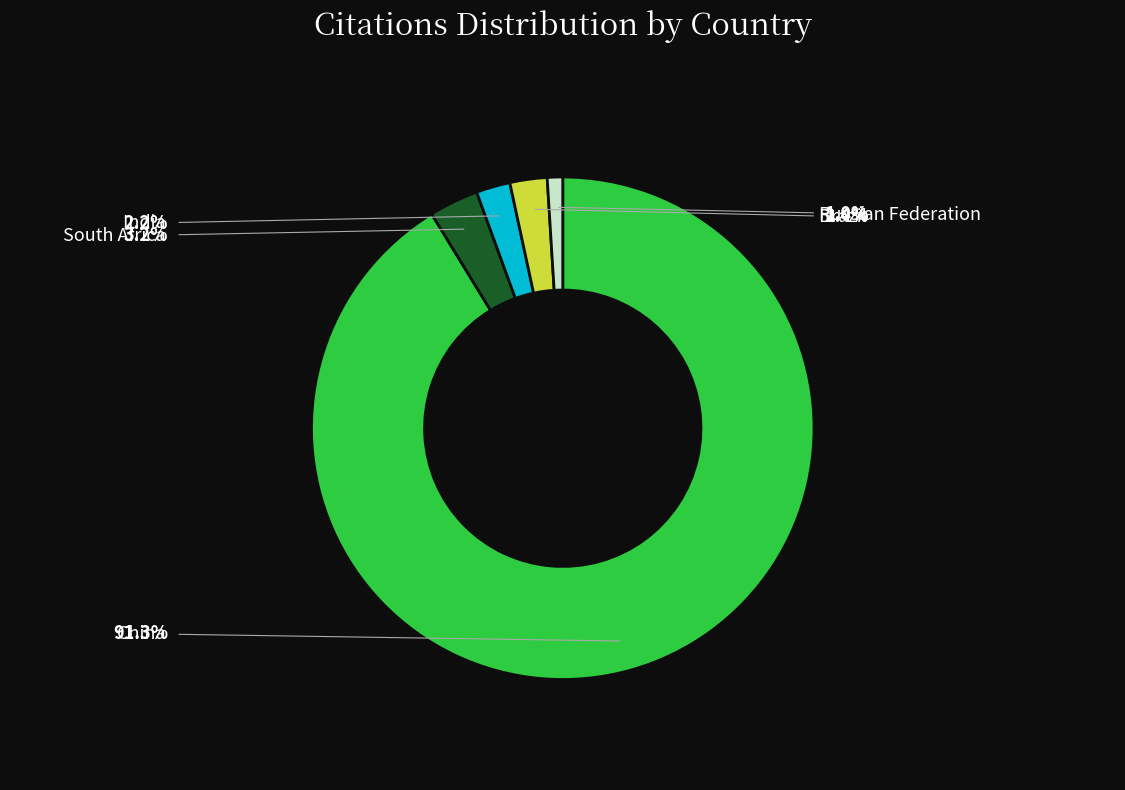

How many slices are in this pie chart?

5